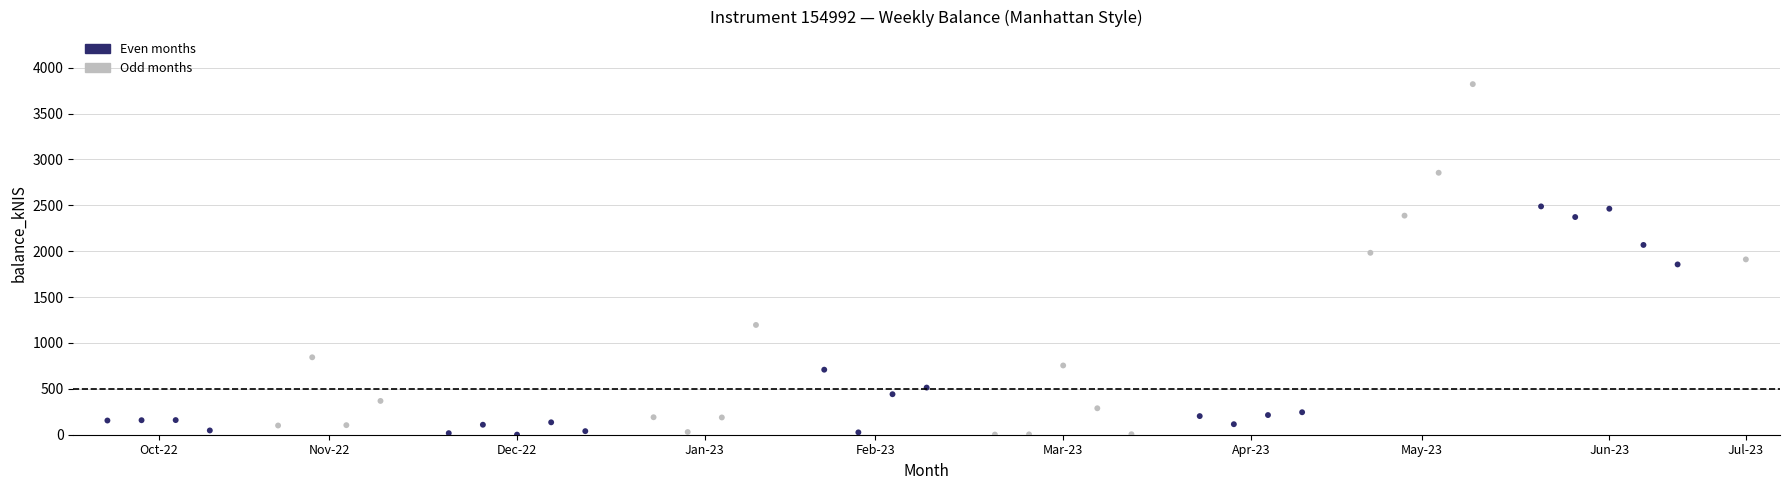

What is the range of X values (max minus min)?

48.0